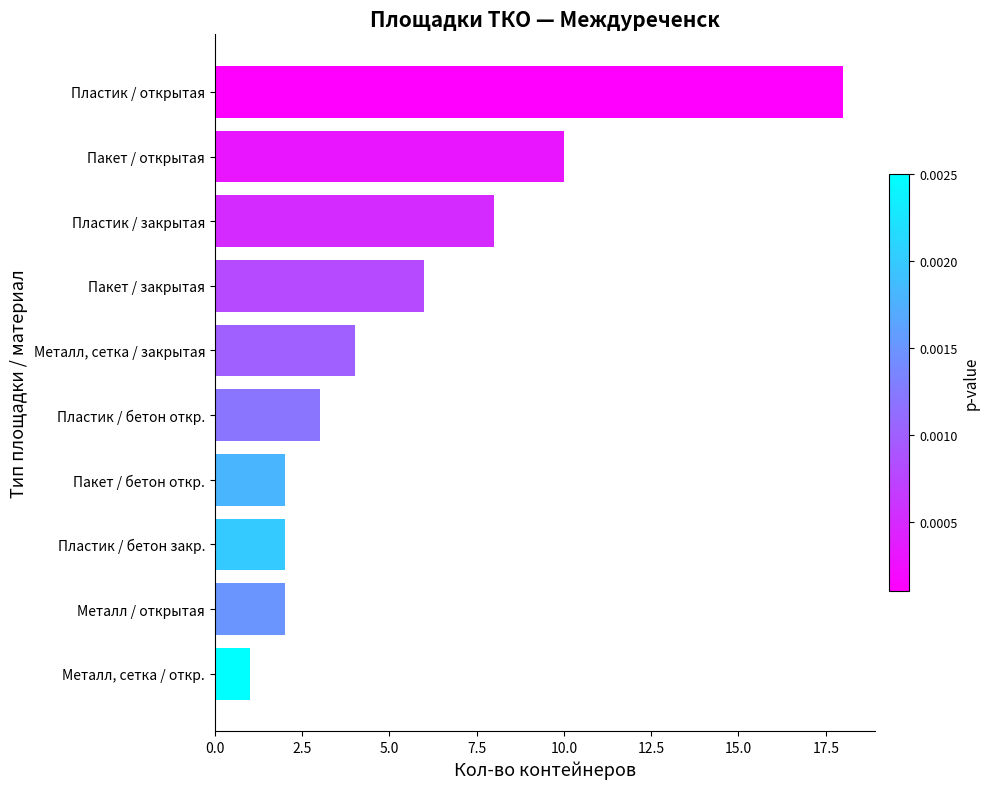

Is it true that the value at Пакет / бетон откр. is 3?

False